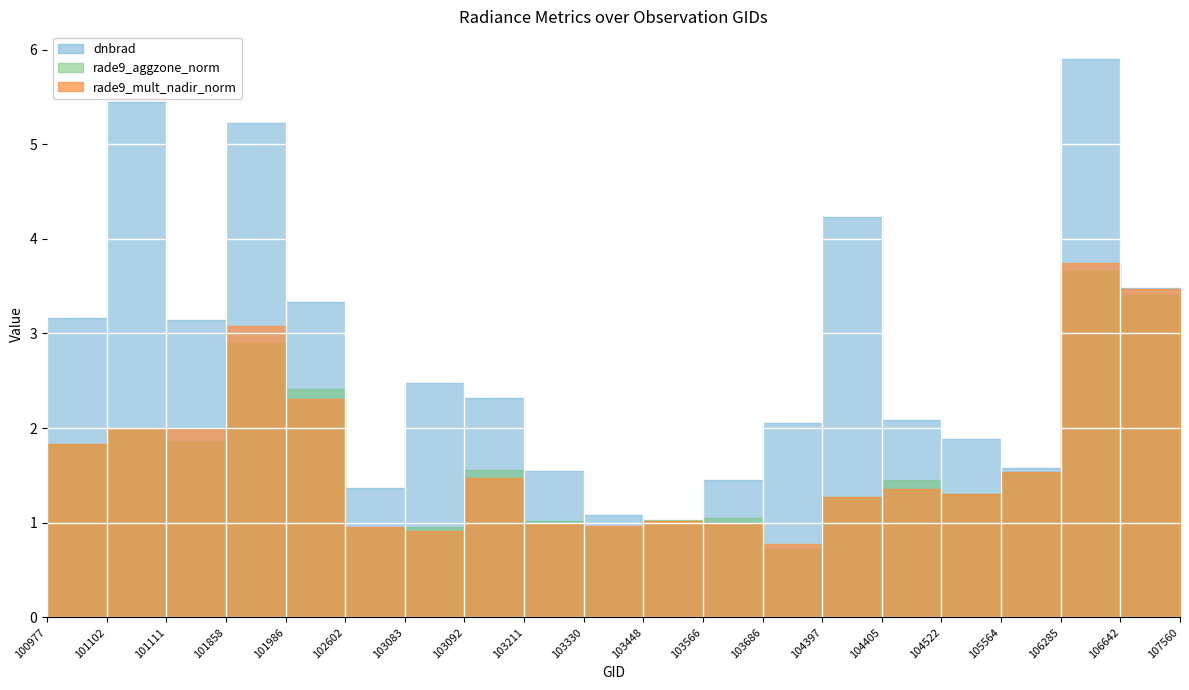

Which series has the largest range (max minus min)?

dnbrad